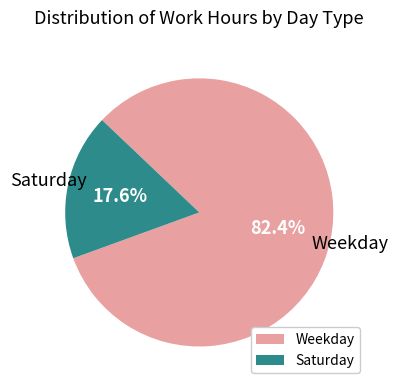

What is the ratio of the value at Weekday to the value at Saturday?

4.7